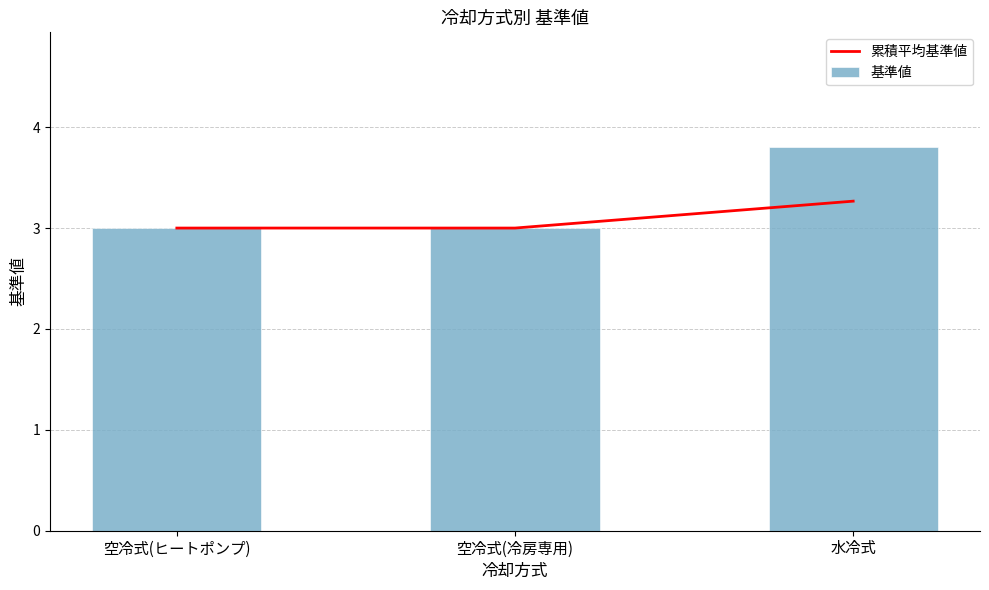

Is it true that 基準値 equals 5.1 at 水冷式?

False